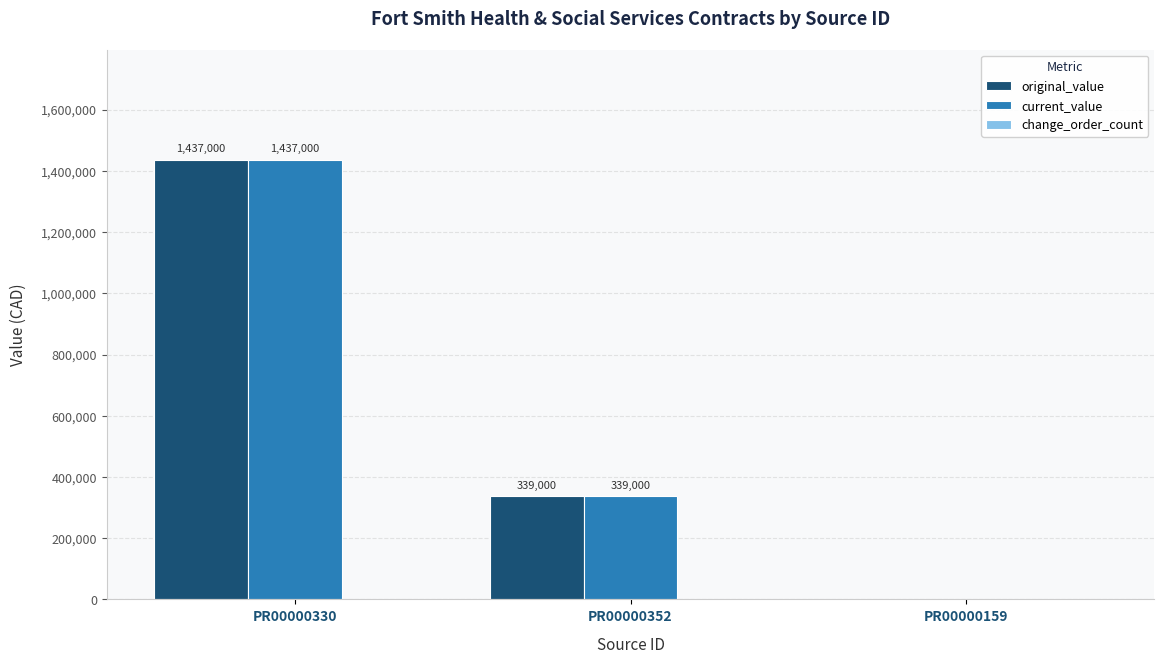

How many groups of bars are there?

3